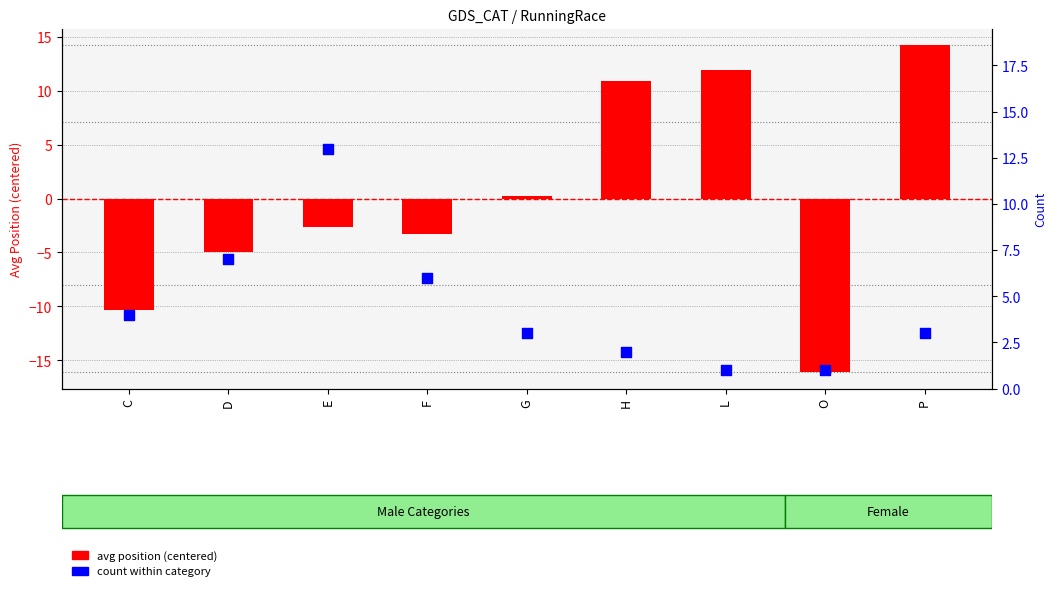

Which series contains the highest Y value?

avg position (centered)